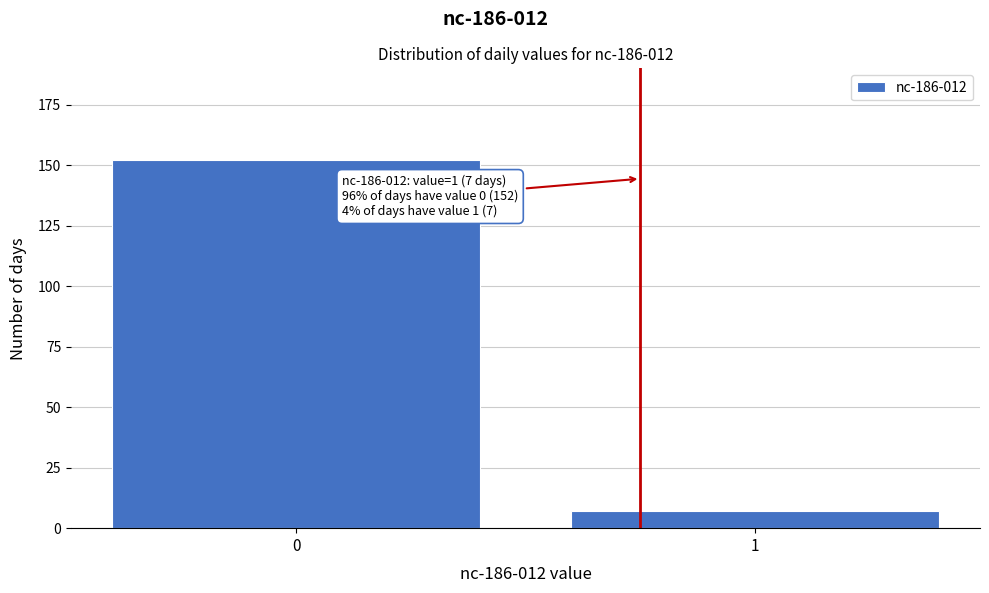

Reading left to right, transcribe all the data shown in this chart.

0=152	1=7